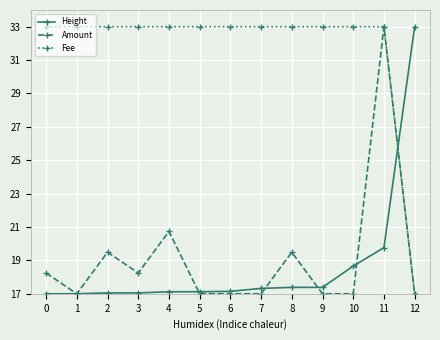

At which category does Amount reach its first local valley?

1